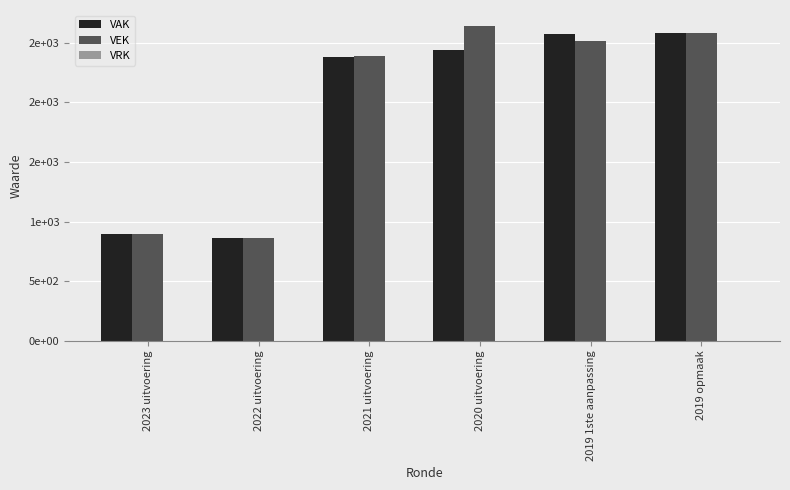

Are the bars horizontal?

No